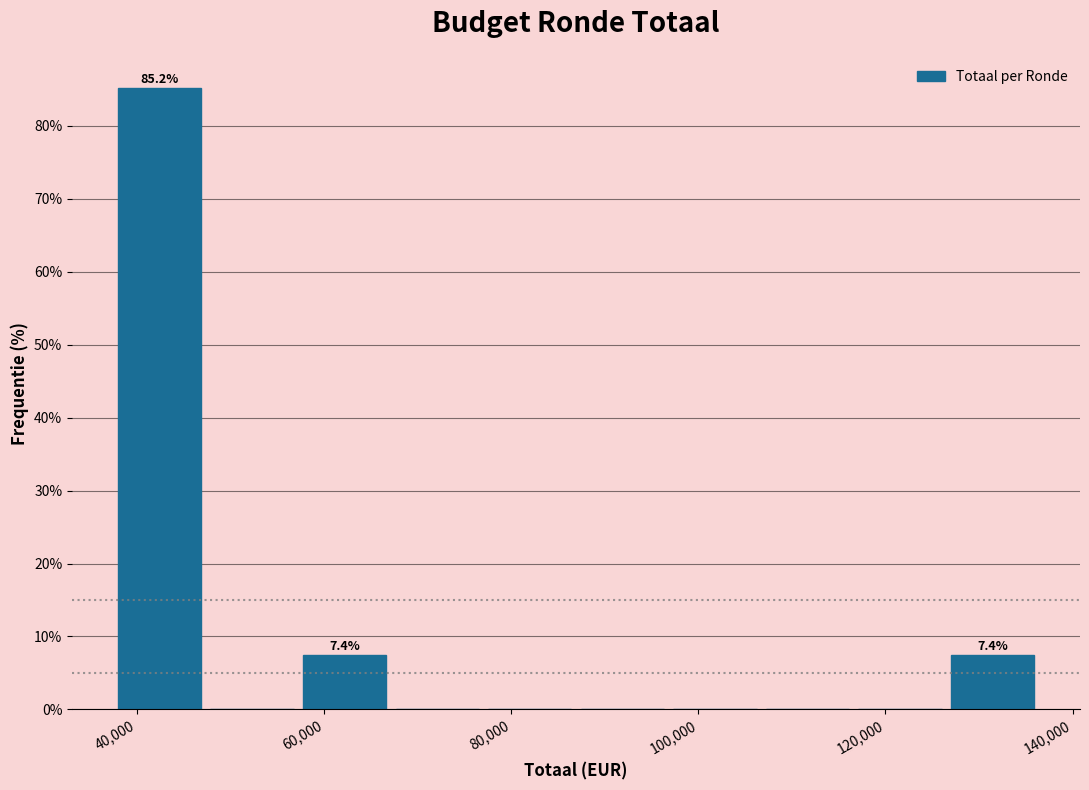

Which range on the x-axis has the tallest bar?

38000 to 48000